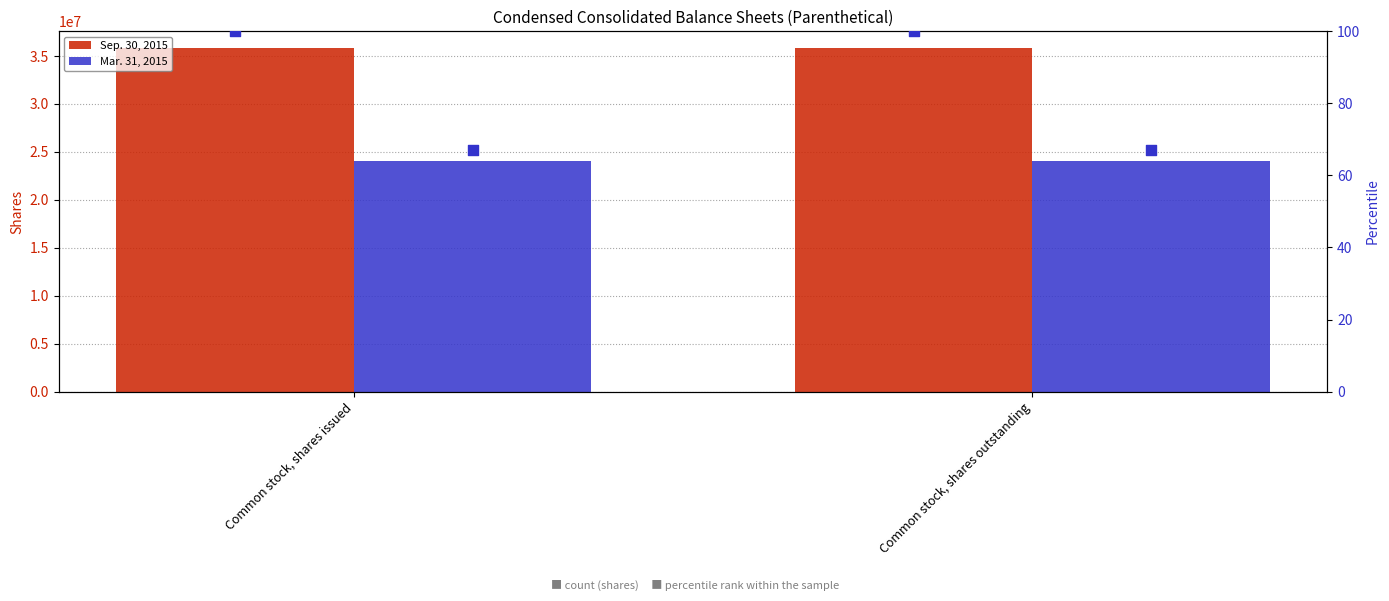

At which category is the sum across all series the highest?

Common stock, shares issued